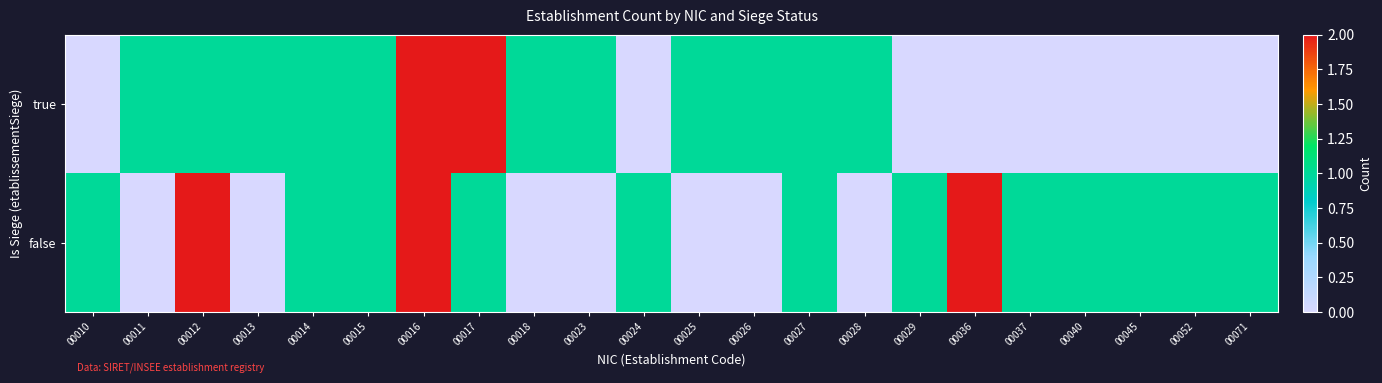

Rank the series by their maximum value, from highest to lowest.

true, false